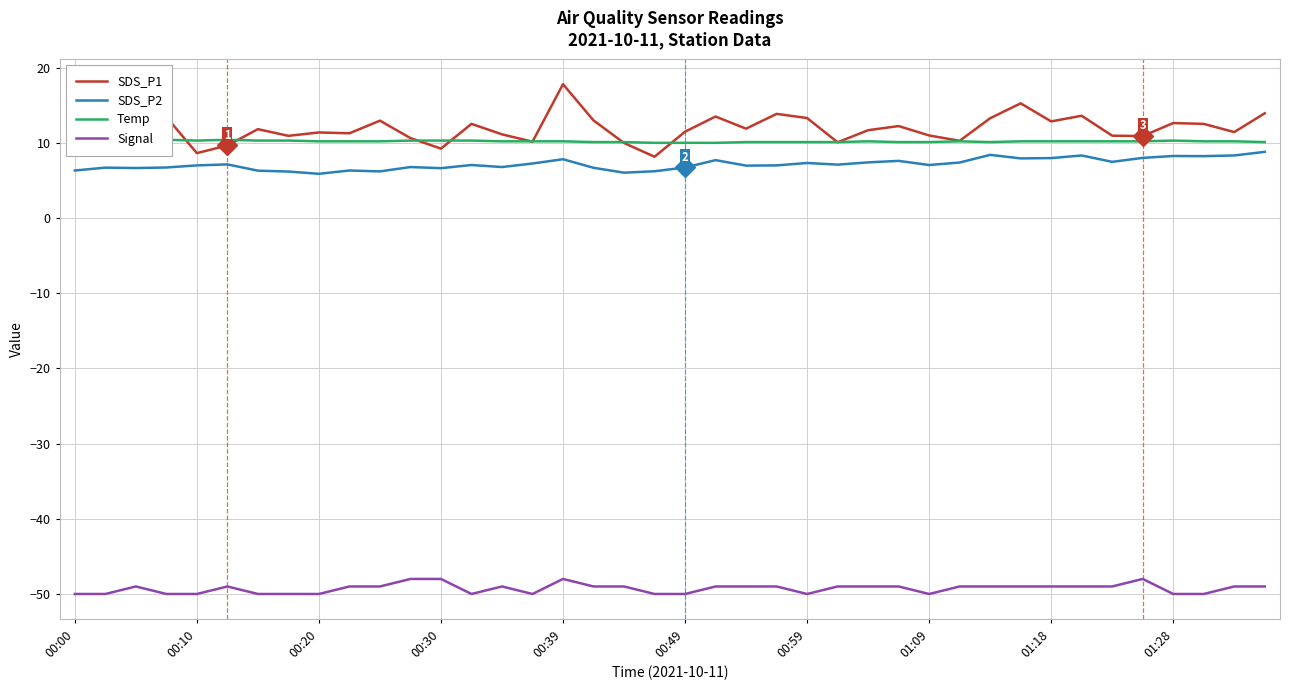

True or false: Signal and SDS_P2 cross at least once.

False